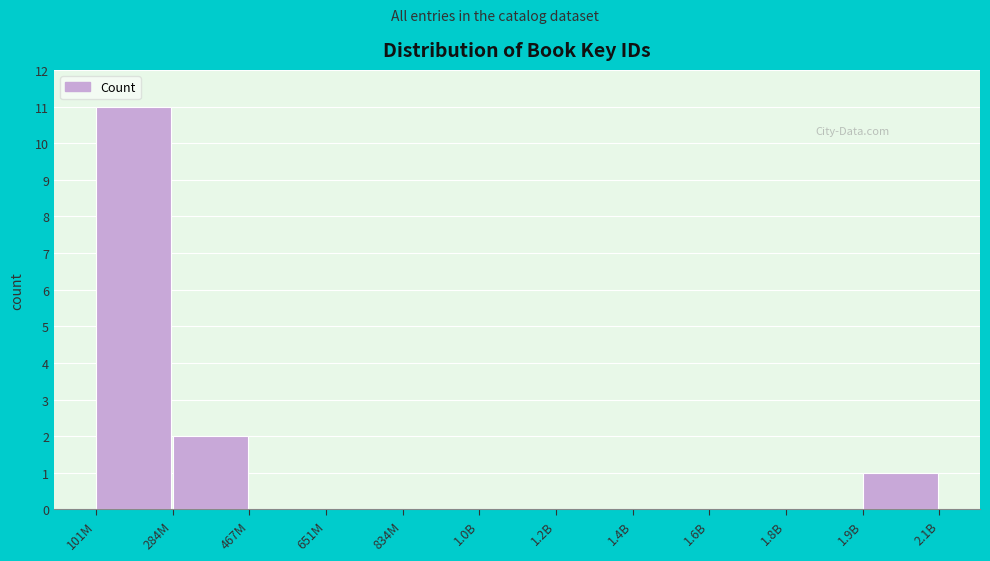

Reading right to left, what are all the values shown in this chart?

1.9B=1	1.8B=0	1.6B=0	1.4B=0	1.2B=0	1.0B=0	834M=0	651M=0	467M=0	284M=2	101M=11